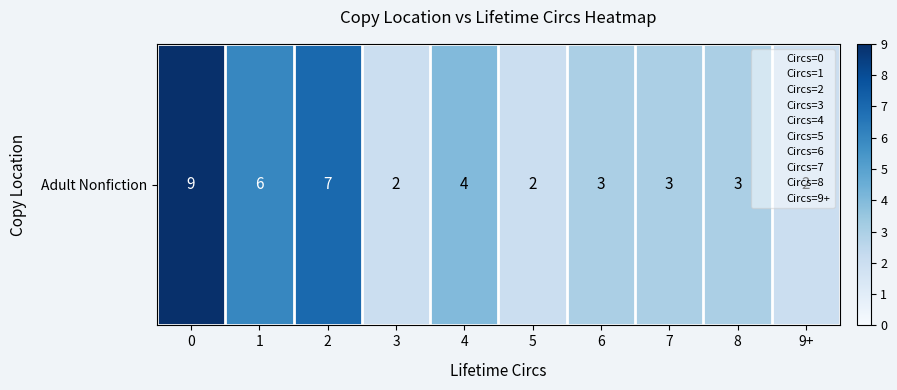

How many categories are shown in the chart?

10